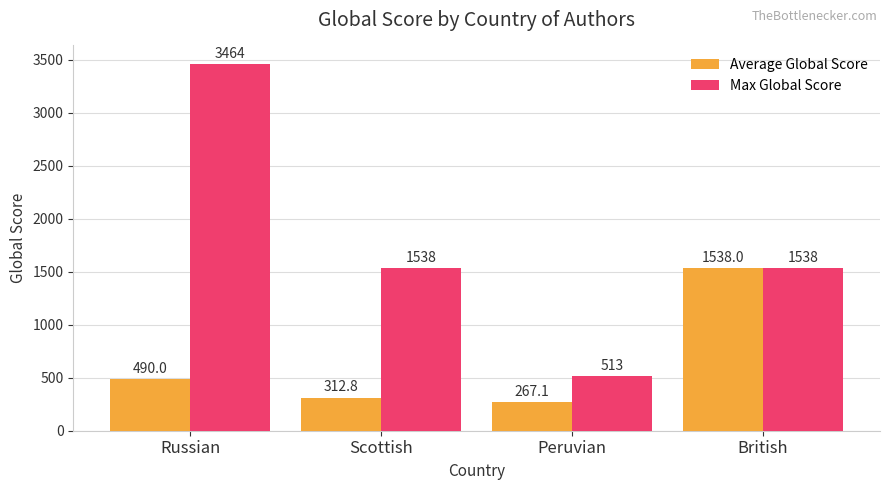

The Average Global Score series shows 267.1 at Peruvian. True or false?

True